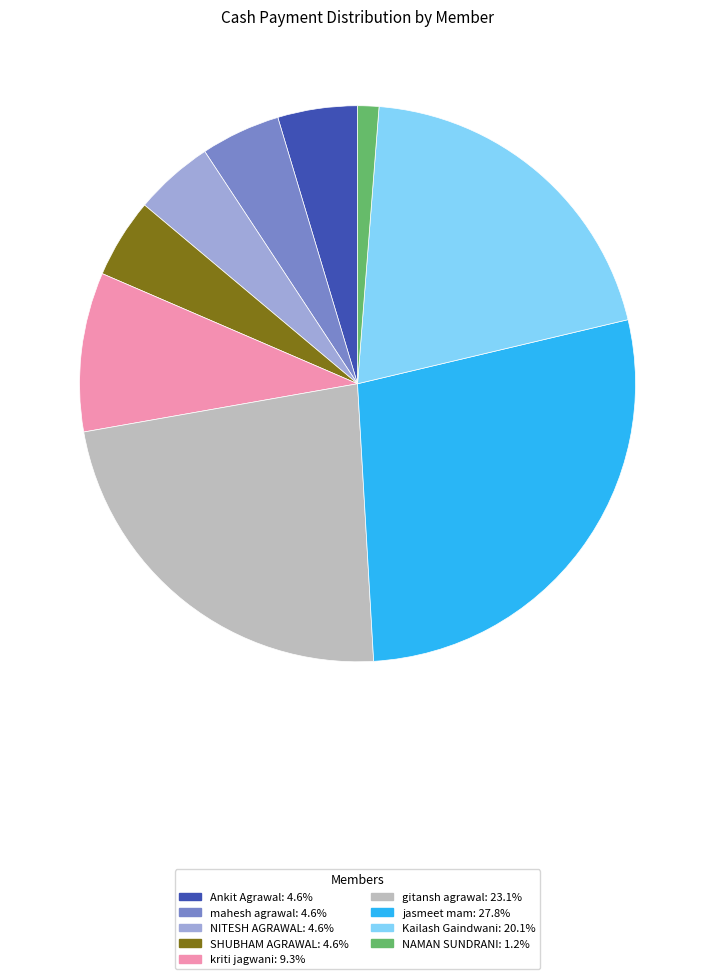

Is it true that mahesh agrawal is 5% of the pie?

True